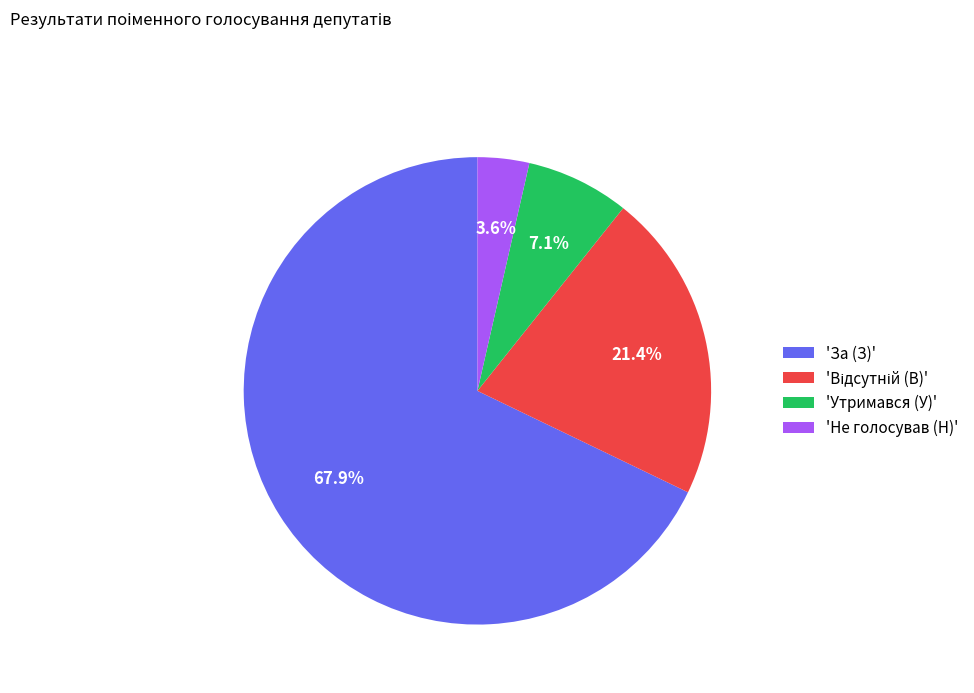

Combined, what portion of the pie is 'Утримався (У)' and 'За (З)'?

75.0%